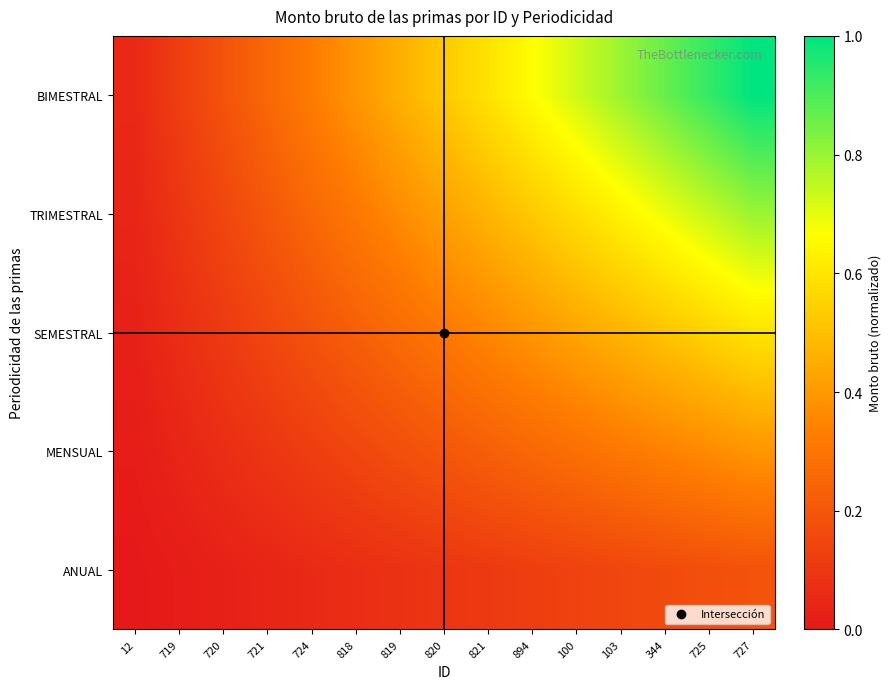

Reading left to right, extract all data points from this chart.

ANUAL: 12=0.0	719=0.0	720=0.0	721=0.0	724=0.1	818=0.1	819=0.1	820=0.1	821=0.1	894=0.1	100=0.1	103=0.1	344=0.2	725=0.2	727=0.2
MENSUAL: 12=0.0	719=0.0	720=0.1	721=0.1	724=0.1	818=0.1	819=0.2	820=0.2	821=0.2	894=0.3	100=0.3	103=0.3	344=0.3	725=0.4	727=0.4
SEMESTRAL: 12=0.0	719=0.1	720=0.1	721=0.1	724=0.2	818=0.2	819=0.3	820=0.3	821=0.4	894=0.4	100=0.4	103=0.5	344=0.5	725=0.6	727=0.6
TRIMESTRAL: 12=0.0	719=0.1	720=0.1	721=0.2	724=0.3	818=0.3	819=0.4	820=0.4	821=0.5	894=0.5	100=0.6	103=0.6	344=0.7	725=0.7	727=0.8
BIMESTRAL: 12=0.1	719=0.1	720=0.2	721=0.3	724=0.3	818=0.4	819=0.5	820=0.5	821=0.6	894=0.7	100=0.7	103=0.8	344=0.9	725=0.9	727=1.0